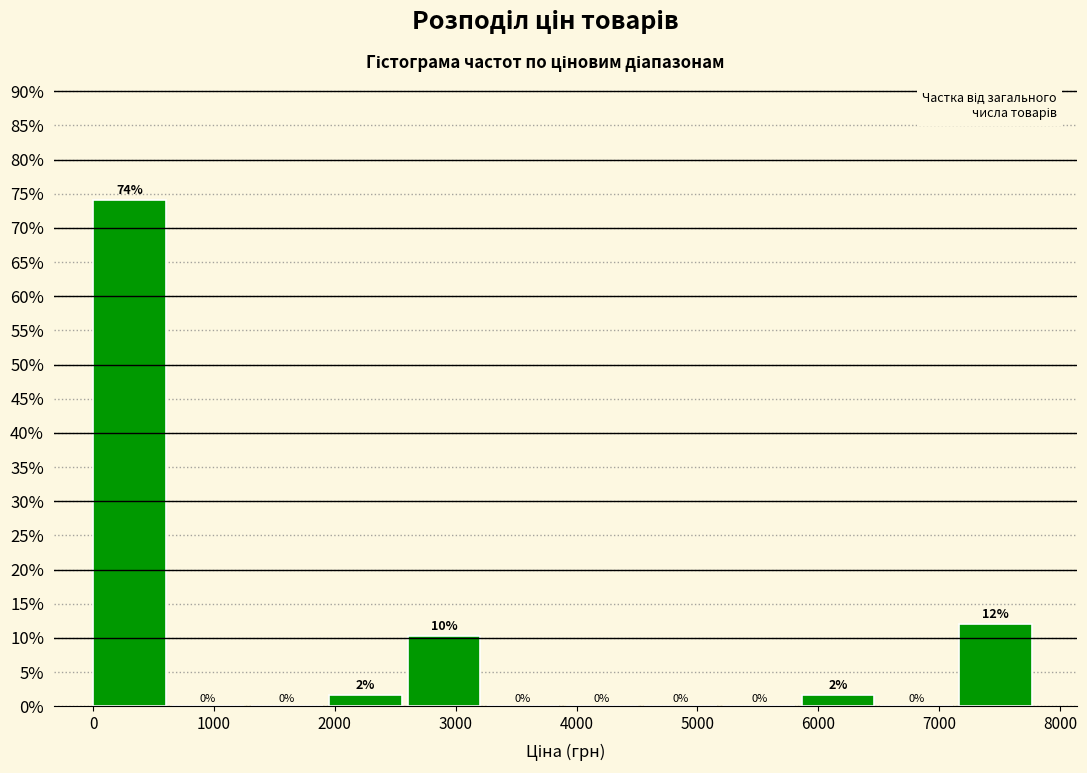

Over which range of the x-axis is the bar tallest?

0 to 700